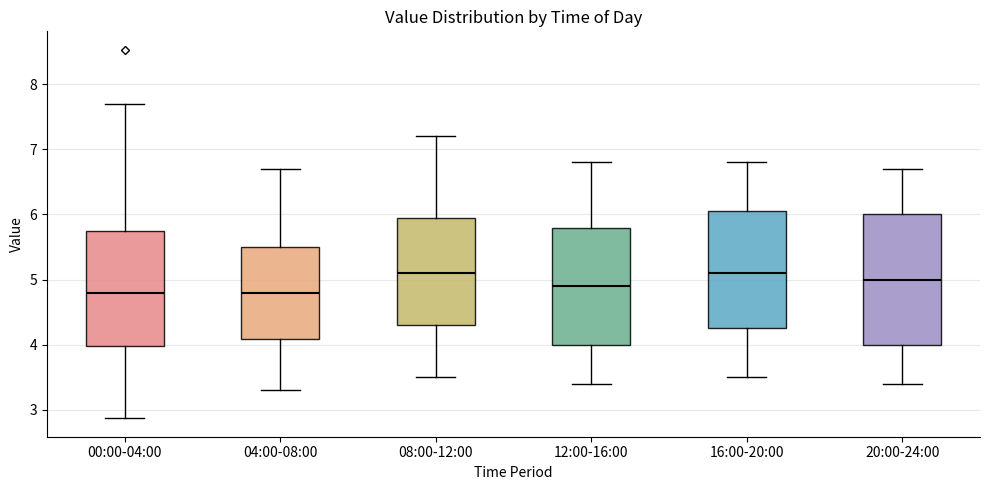

Reading left to right, read every box against the y-axis: the position of its median line, the range the box covers, and the ends of its whiskers. The values are not printed on the chart, so give them approximately, as read against the axis.

00:00-04:00: median 4.8, box 4.0 to 5.8, whiskers 2.9 to 7.7
04:00-08:00: median 4.8, box 4.1 to 5.5, whiskers 3.3 to 6.7
08:00-12:00: median 5.1, box 4.3 to 6.0, whiskers 3.5 to 7.2
12:00-16:00: median 4.9, box 4.0 to 5.8, whiskers 3.4 to 6.8
16:00-20:00: median 5.1, box 4.3 to 6.1, whiskers 3.5 to 6.8
20:00-24:00: median 5.0, box 4.0 to 6.0, whiskers 3.4 to 6.7